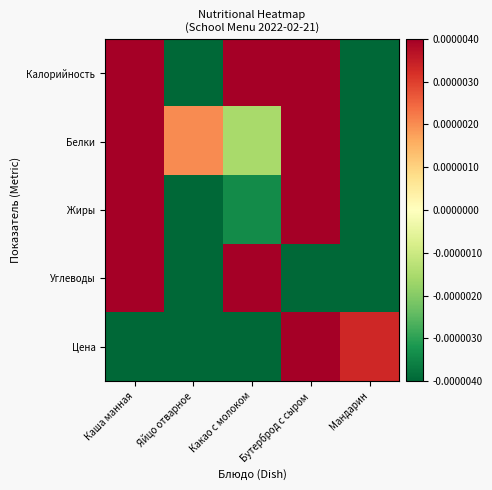

Reading right to left, list all the values displayed in this chart.

Калорийность: Мандарин=-0.0	Бутерброд с сыром=0.0	Какао с молоком=0.0	Яйцо отварное=-0.0	Каша манная=0.0
Белки: Мандарин=-0.0	Бутерброд с сыром=0.0	Какао с молоком=-0.0	Яйцо отварное=0.0	Каша манная=0.0
Жиры: Мандарин=-0.0	Бутерброд с сыром=0.0	Какао с молоком=-0.0	Яйцо отварное=-0.0	Каша манная=0.0
Углеводы: Мандарин=-0.0	Бутерброд с сыром=-0.0	Какао с молоком=0.0	Яйцо отварное=-0.0	Каша манная=0.0
Цена: Мандарин=0.0	Бутерброд с сыром=0.0	Какао с молоком=-0.0	Яйцо отварное=-0.0	Каша манная=-0.0